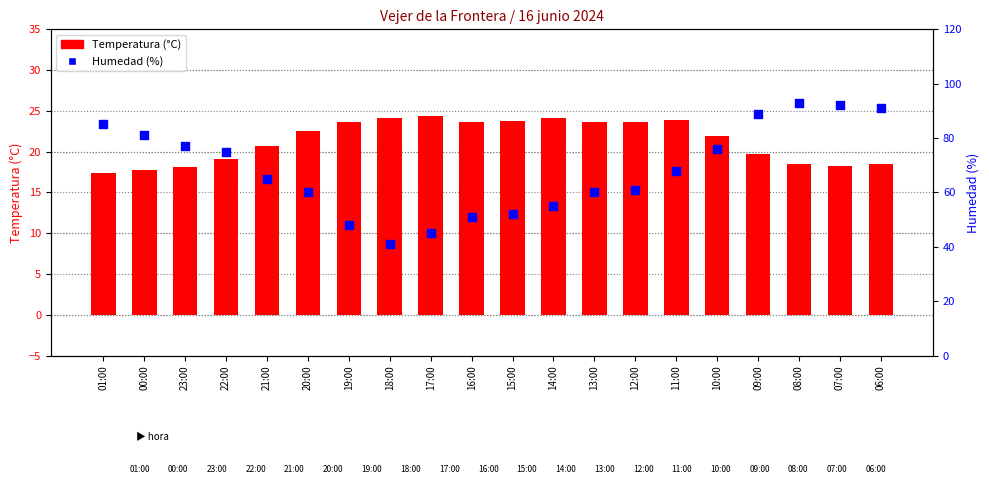

Which series has the largest total across all categories?

Humedad (%)